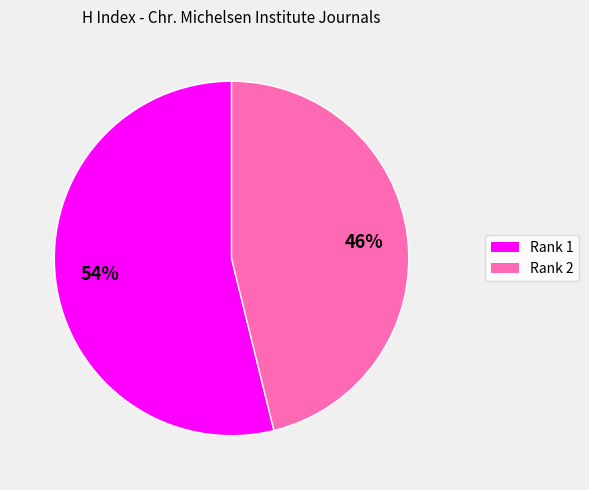

Is there any slice that represents more than half of the pie?

Yes